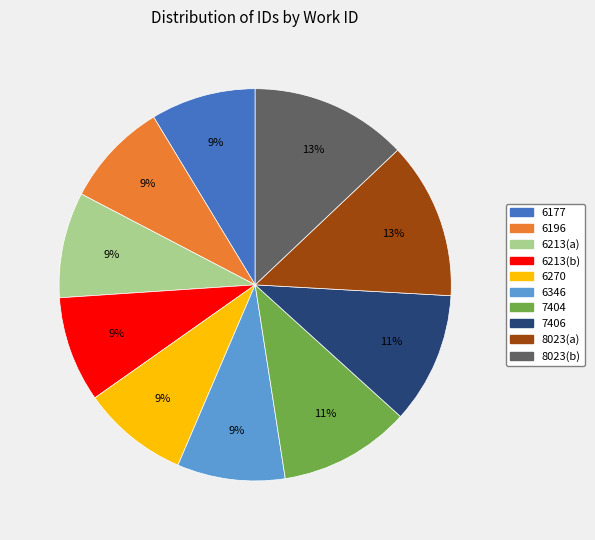

Do 8023(a) and 6213(a) together represent more than half of the pie?

No